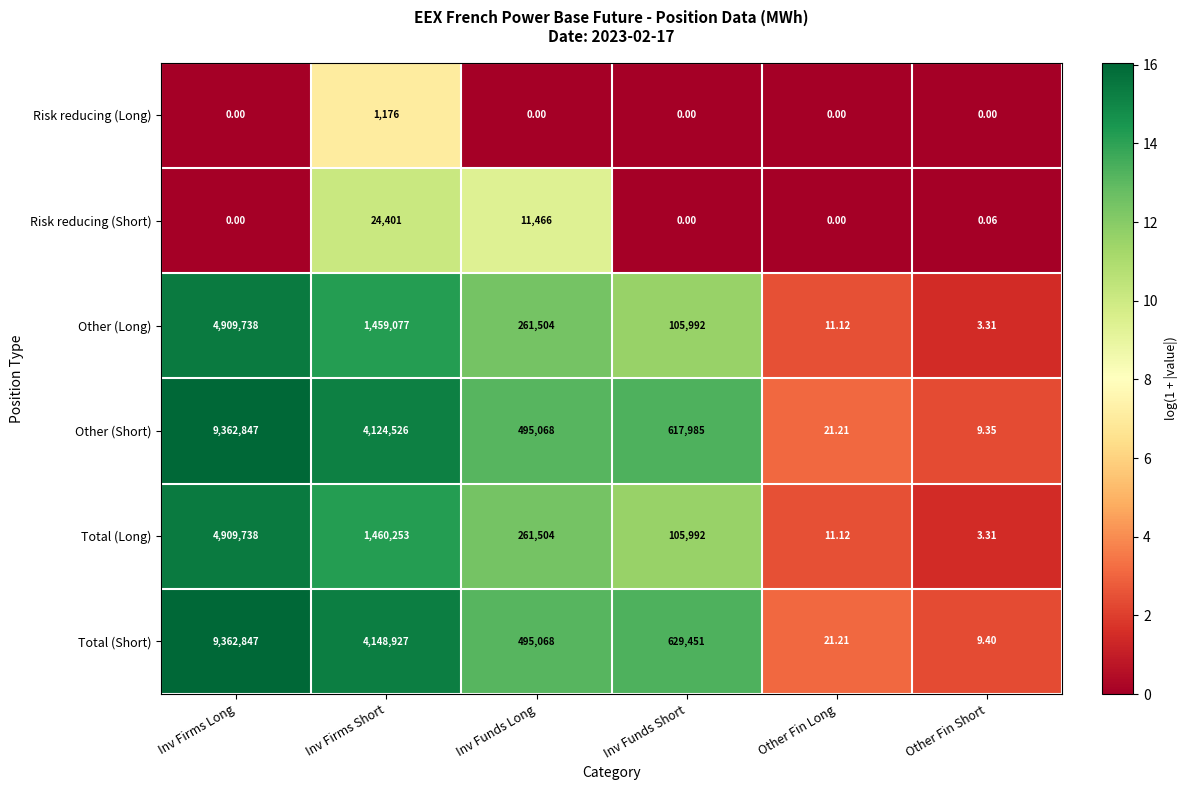

Which category has the highest value in the Other (Long) series?

Inv Firms Long